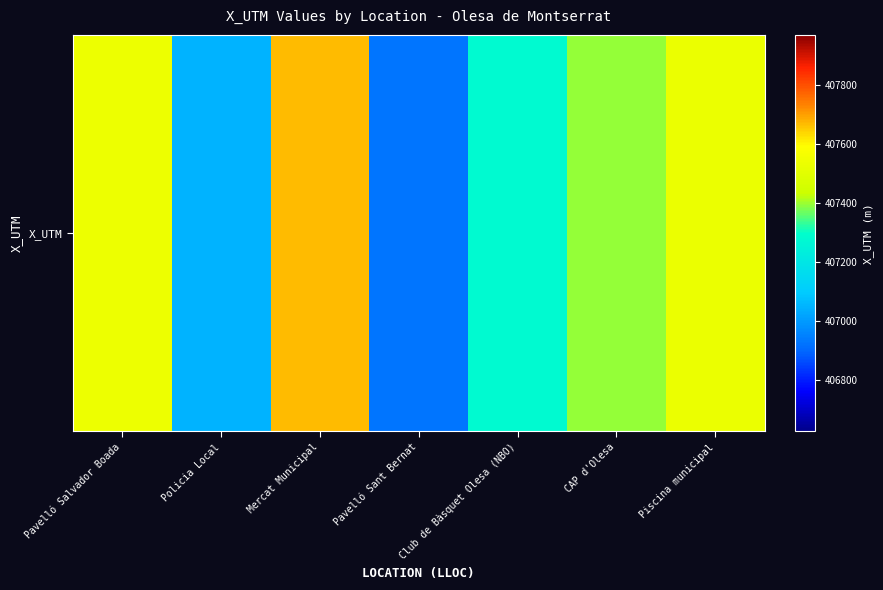

What is the sum of the values at Pavelló Salvador Boada and Piscina municipal?

815071